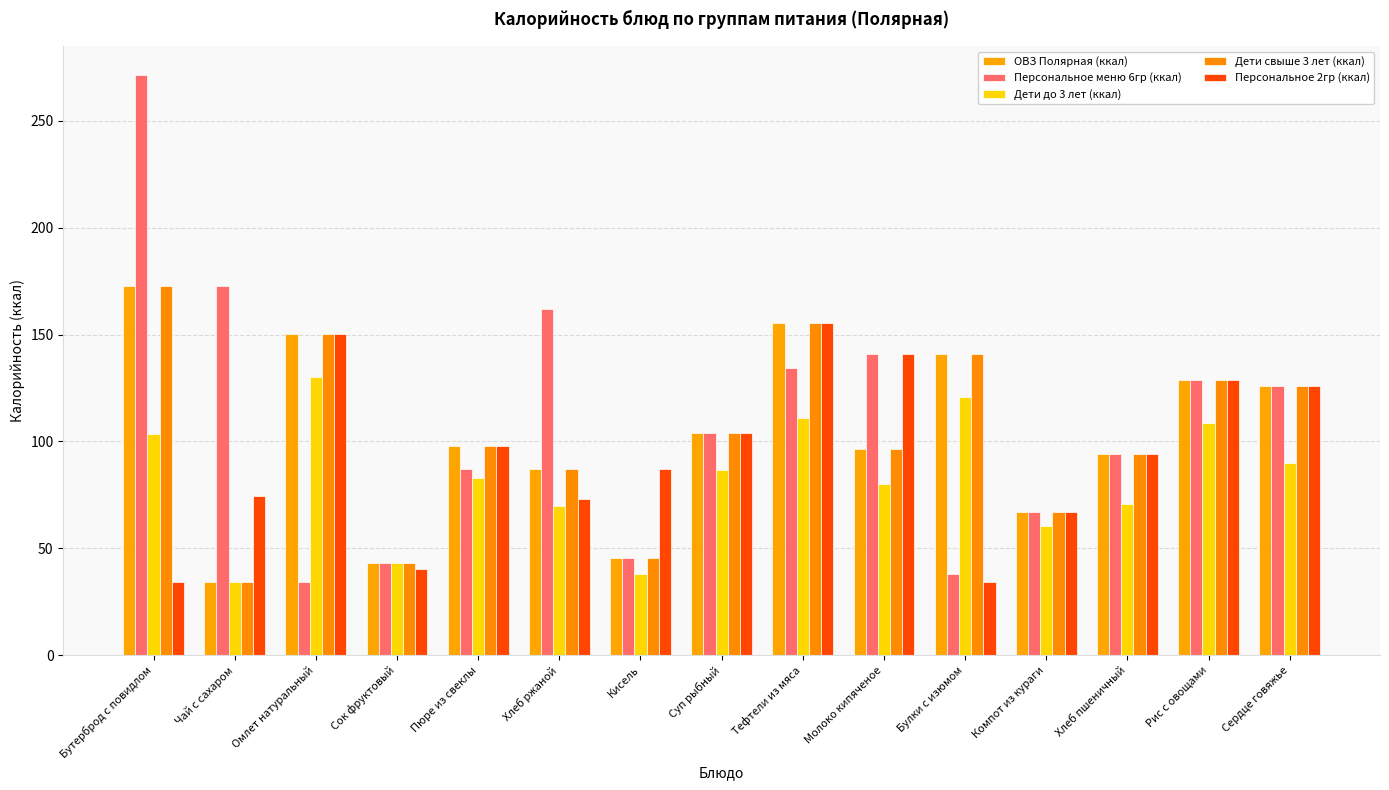

What is the sum of all ОВЗ Полярная (ккал) values?

1542.7